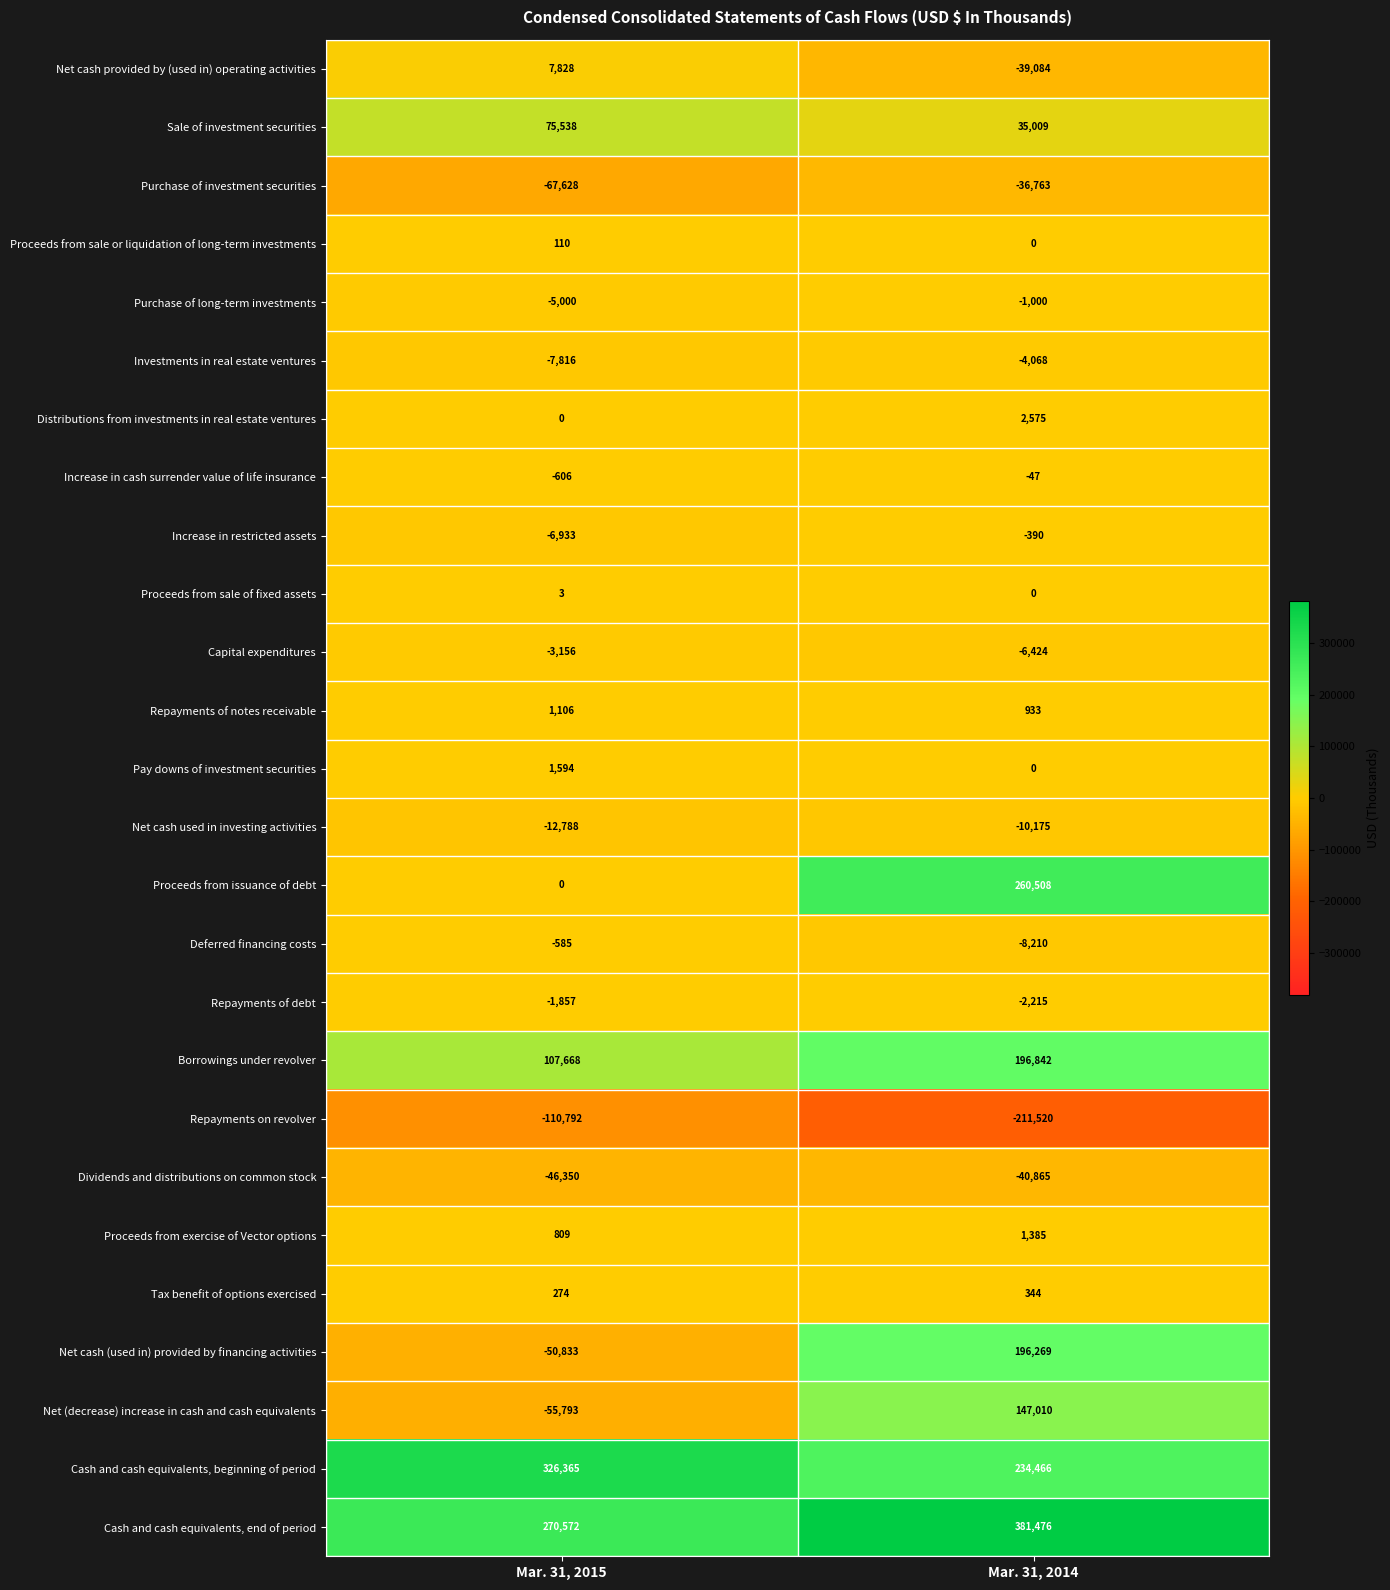

The Sale of investment securities series shows 115980 at Mar. 31, 2015. True or false?

False